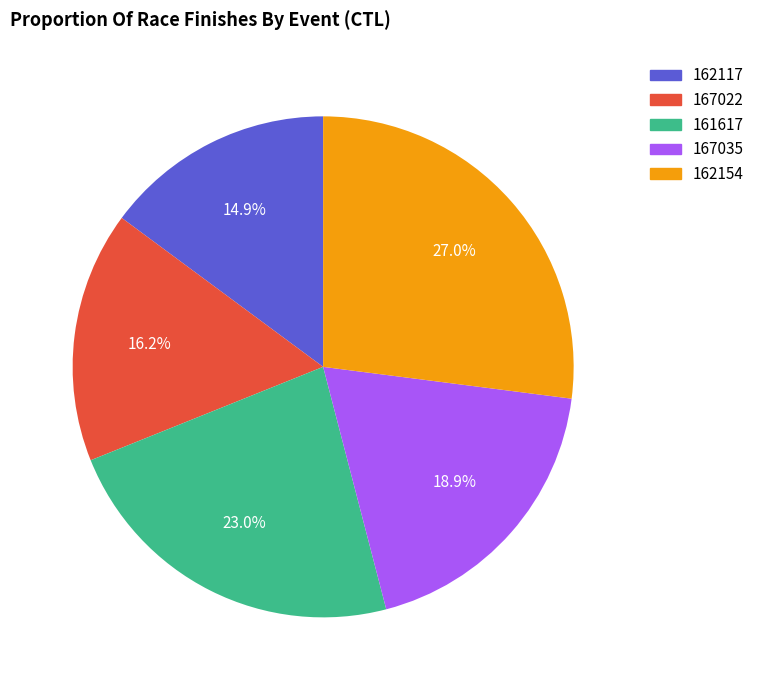

Is there a majority slice in this chart?

No